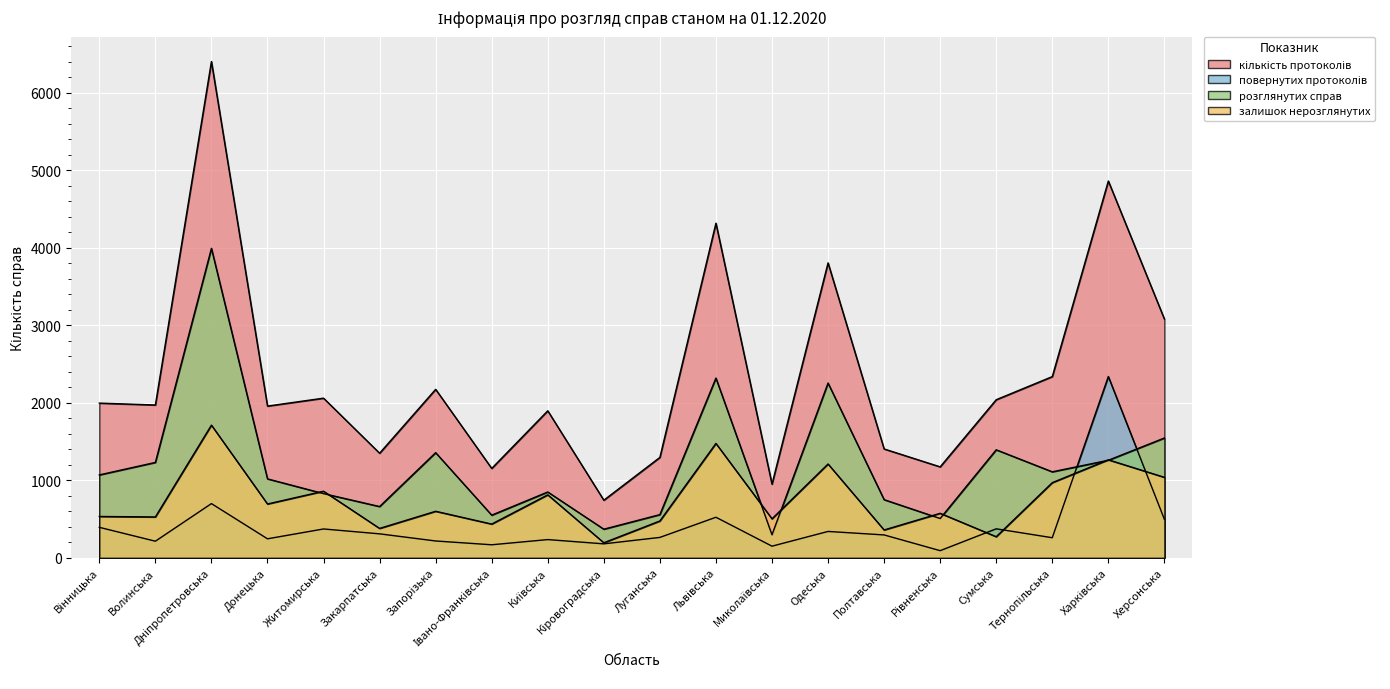

Which series changed the most between Дніпропетровська and Львівська?

кількість протоколів